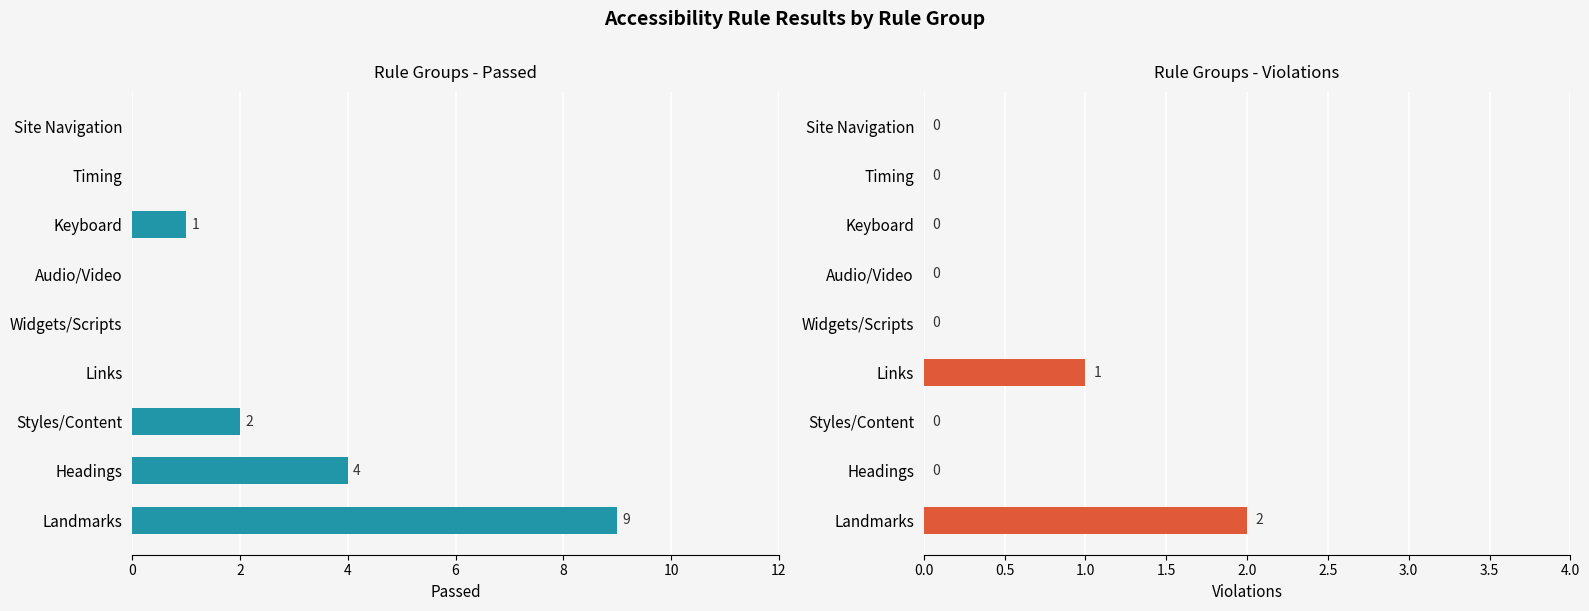

Reading left to right, what are all the values shown in this chart?

Passed: 9	4	2	0	0	0	1	0	0
Violations: 2	0	0	1	0	0	0	0	0